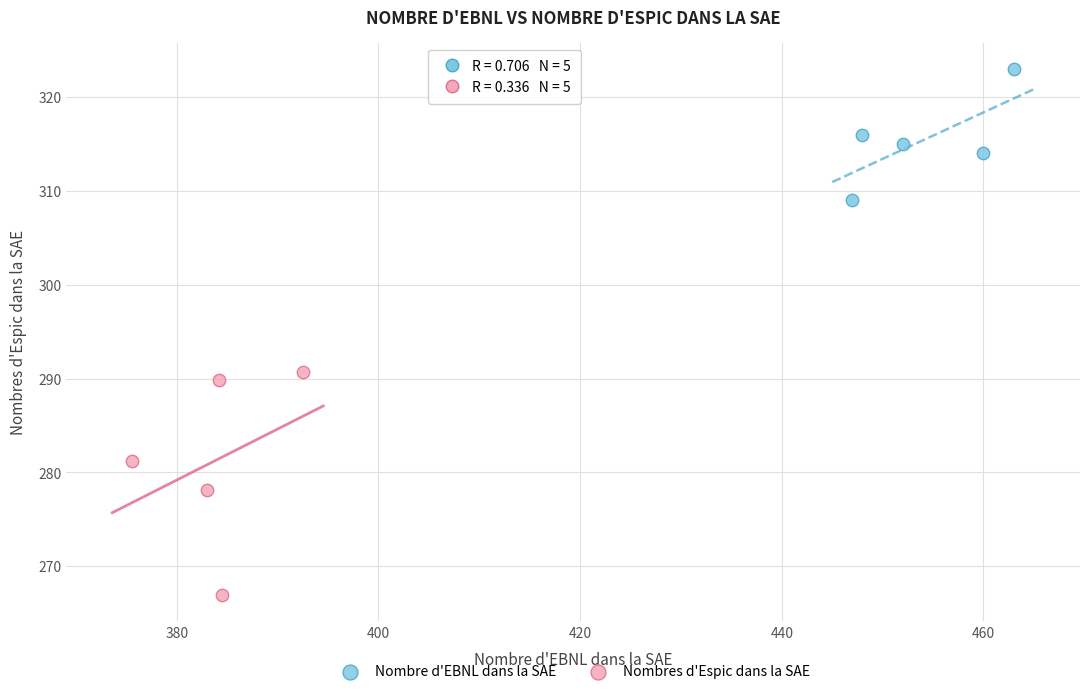

Which series contains the lowest Y value?

Nombres d'Espic dans la SAE